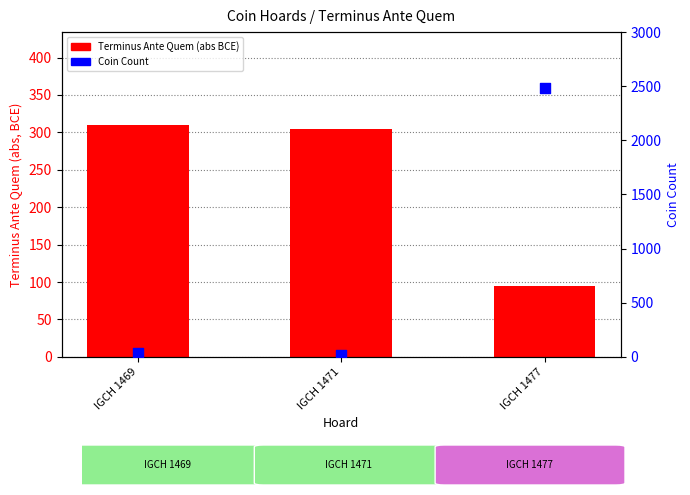

Which series has the largest total across all categories?

Coin Count